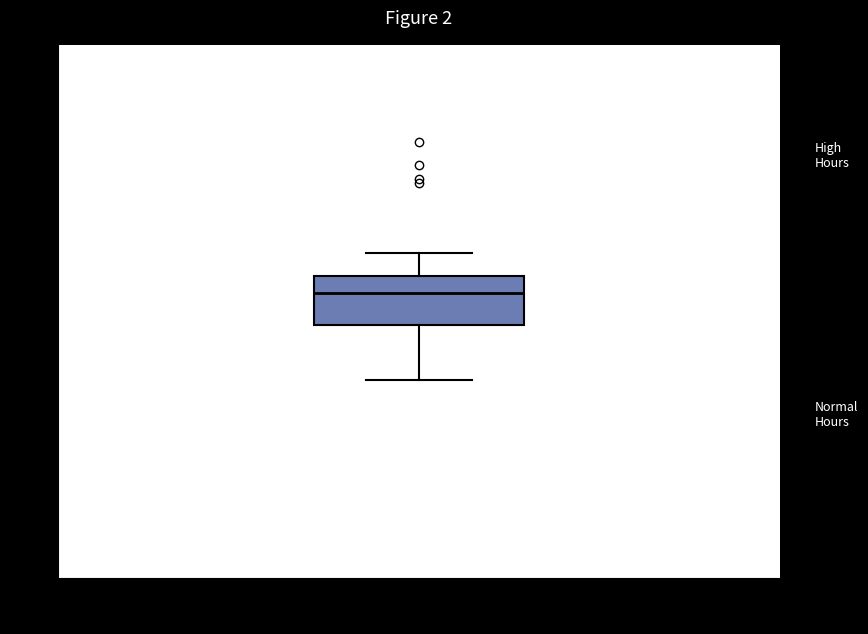

Read this box plot against the y-axis: the position of the median line, the range covered by the box, and the ends of both whiskers. The values are not printed on the chart, so give them approximately, as read against the axis.

median 11.0, box 9.0 to 12.0, whiskers 6.0 to 13.5